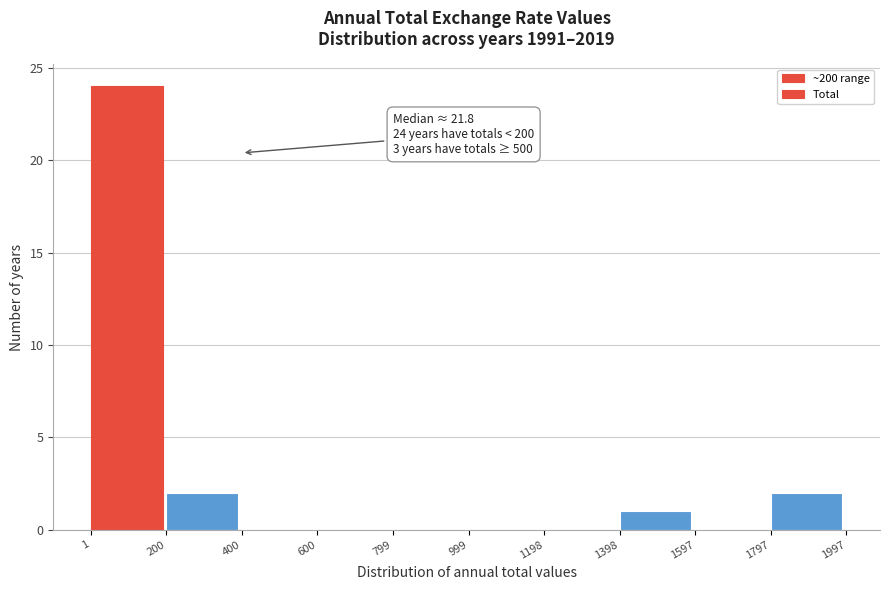

Which range on the x-axis has the tallest bar?

1 to 200